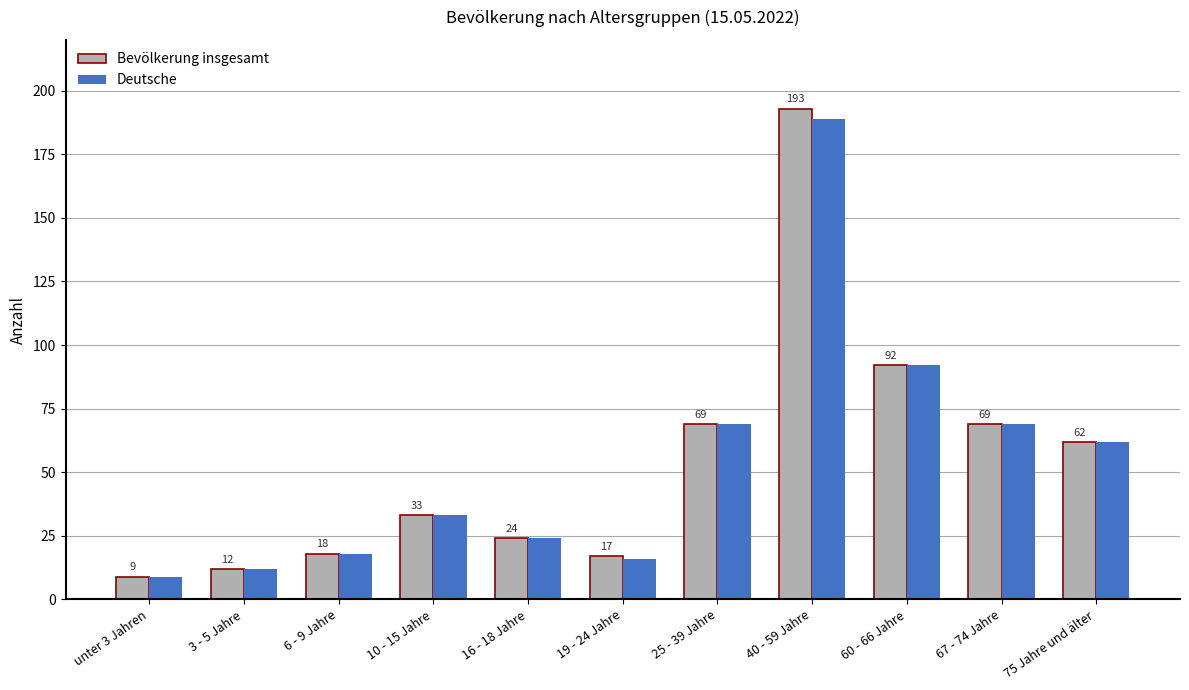

At which label is Deutsche closest to 99?

60 - 66 Jahre